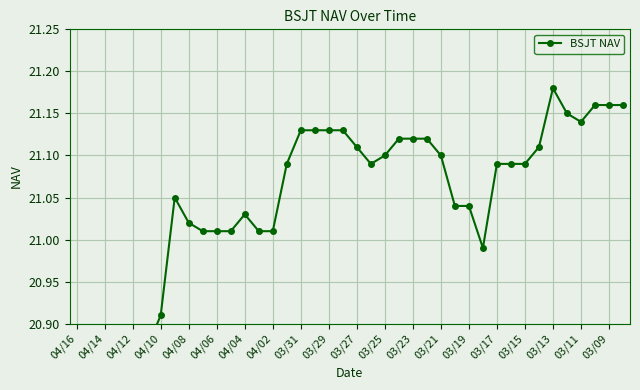

Approximately how many times larger is the value at 04/06 compared to 20?

1.0